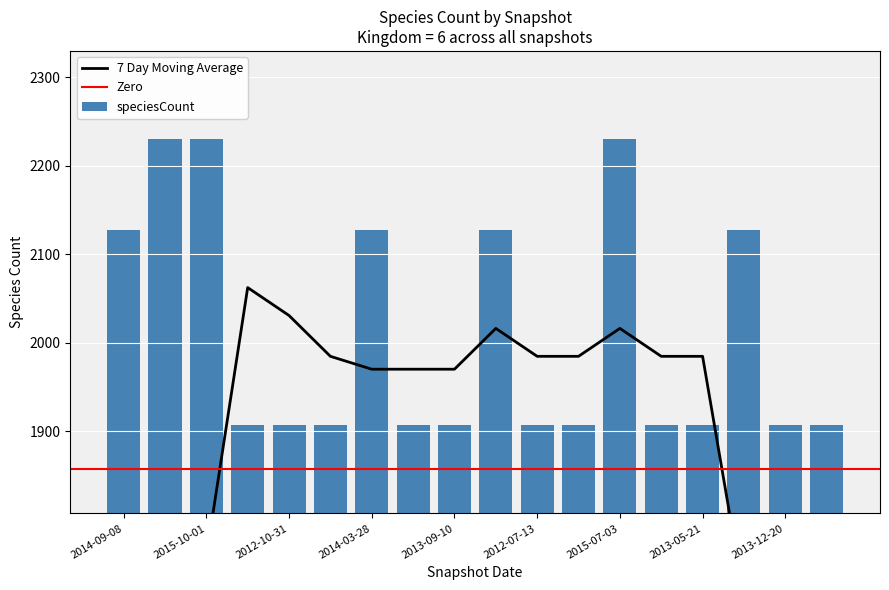

List the labels in order of value, largest first.

2016-01-04, 2015-10-01, 2015-07-03, 2014-09-08, 2014-03-28, 2015-04-09, 2015-01-19, 2012-12-11, 2012-10-31, 2012-03-26, 2011-09-05, 2013-09-10, 2012-07-13, 2013-07-09, 2012-01-18, 2013-05-21, 2013-12-20, 2013-02-20